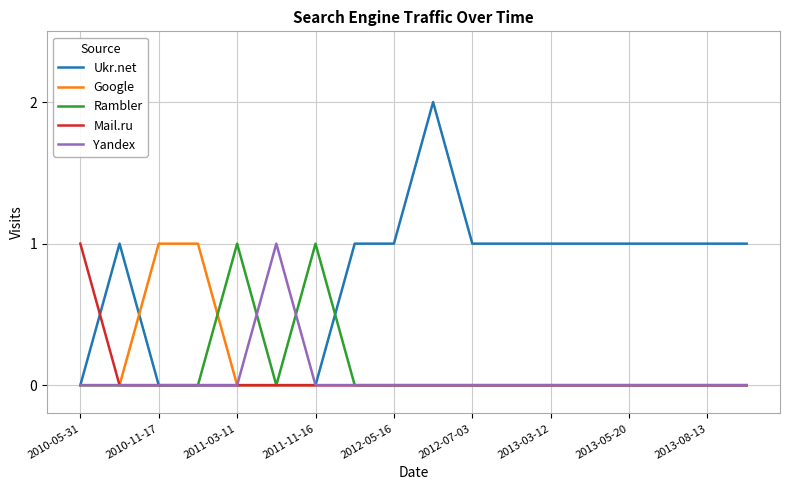

Which series has the largest total across all categories?

Ukr.net